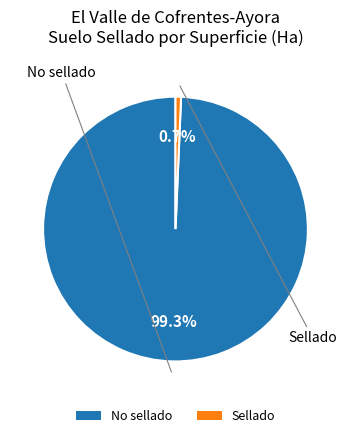

Which category has the biggest portion of the pie?

No sellado